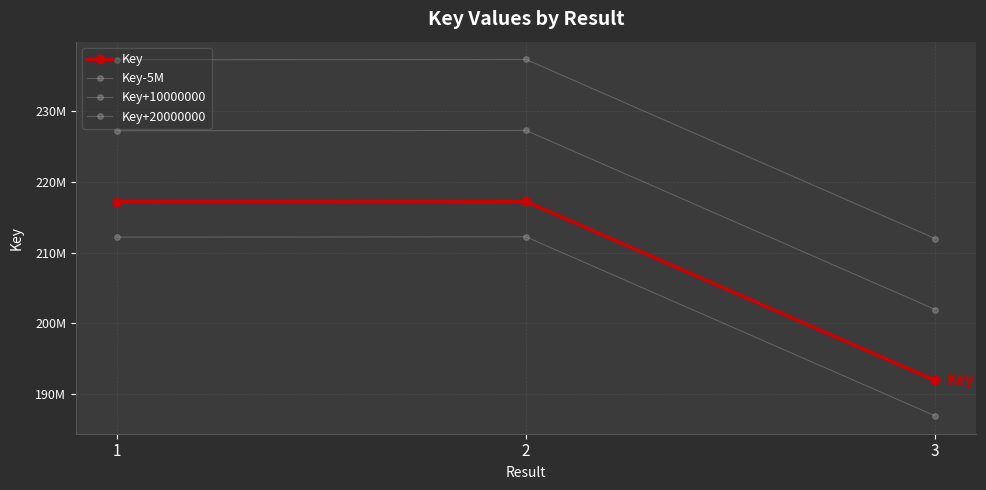

What is the lowest value of the Key+10000000 series?

201967887